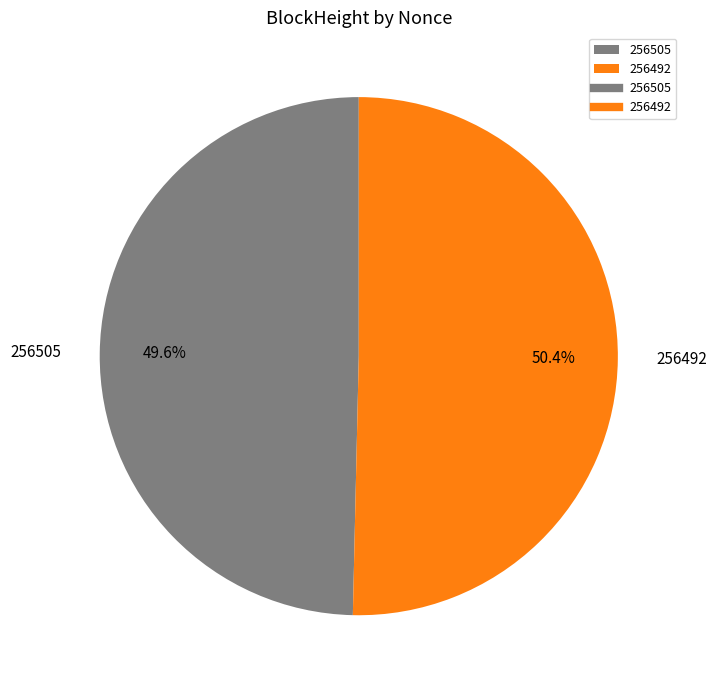

Count the number of slices in the pie.

2